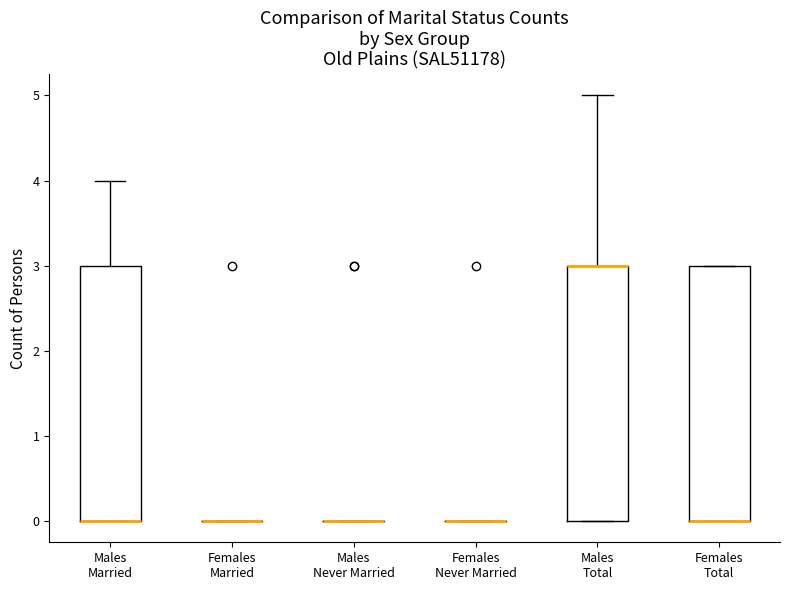

Reading left to right, transcribe this box plot: for each box, give where its median line is, the range the box spans, and where its two whiskers end, as read against the y-axis. The values are not printed on the chart, so give them approximately, as read against the axis.

Males Married: median 0 (drawn on the box's lower edge), box 0 to 3, whiskers 0 to 4
Females Married: box collapsed to a line at 0, whiskers 0 to 0
Males Never Married: box collapsed to a line at 0, whiskers 0 to 0
Females Never Married: box collapsed to a line at 0, whiskers 0 to 0
Males Total: median 3 (drawn on the box's upper edge), box 0 to 3, whiskers 0 to 5
Females Total: median 0 (drawn on the box's lower edge), box 0 to 3, whiskers 0 to 3